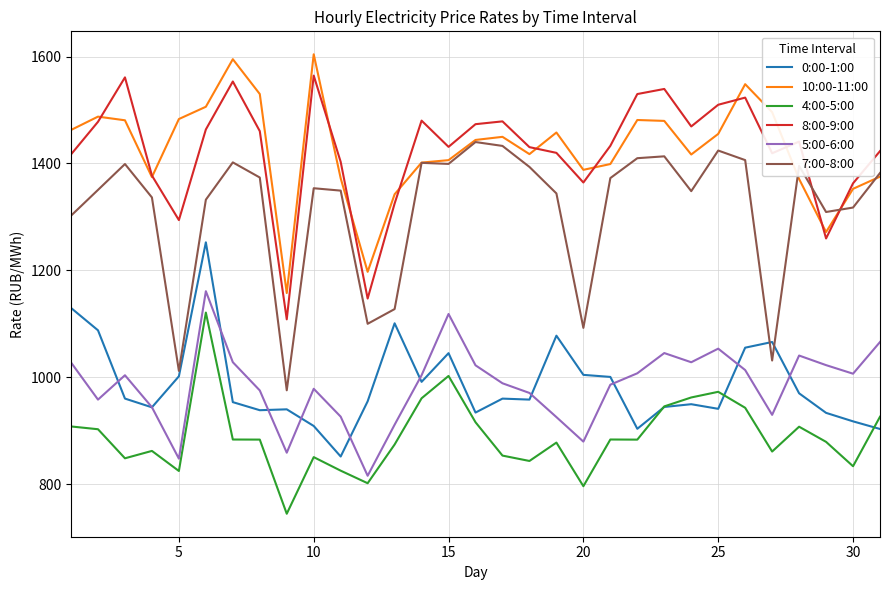

At how many categories does at least one series exceed 1029?

31